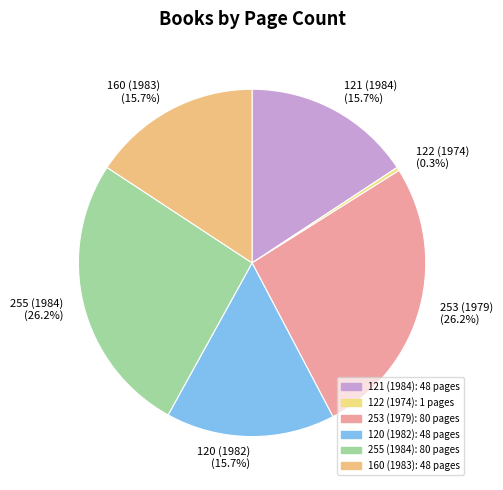

What is the smallest slice in the pie chart?

122 (1974)